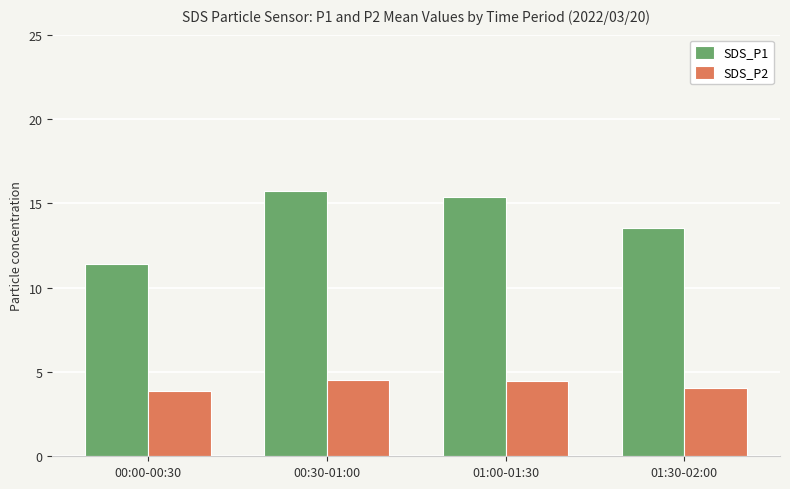

At which label does SDS_P1 first exceed 15?

00:30-01:00